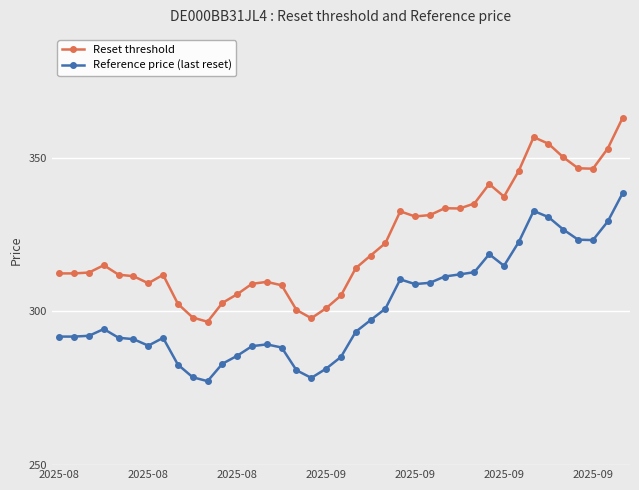

Which series has the largest total across all categories?

Reset threshold